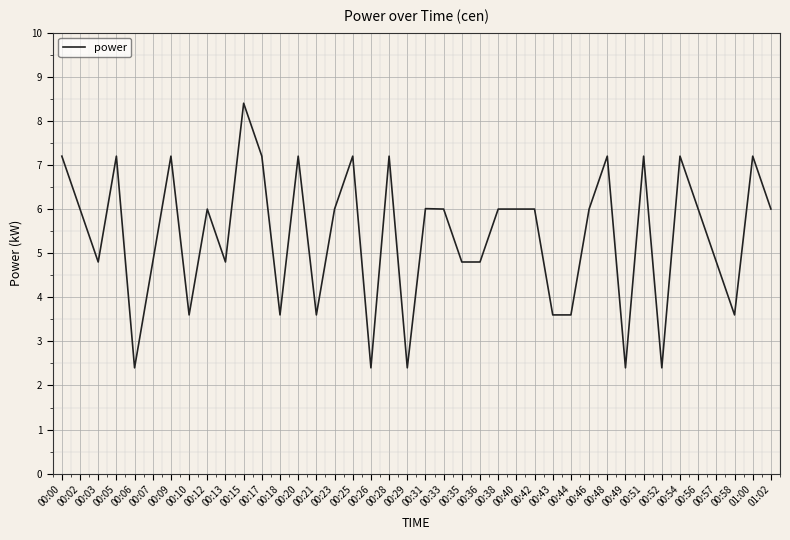

Which category has the highest value across all series?

00:15